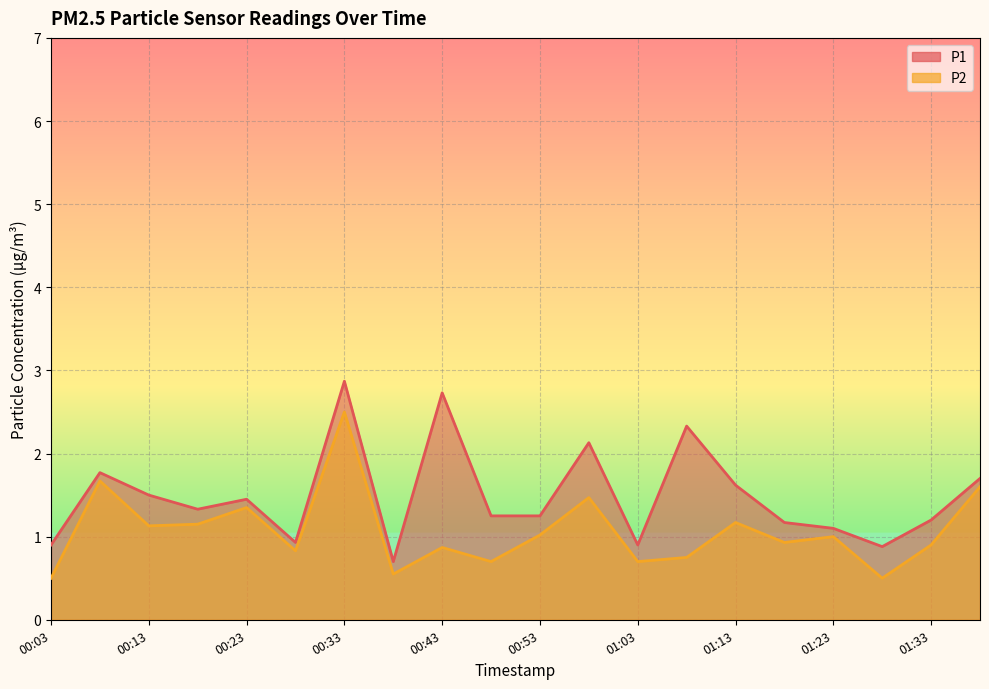

Which category has the lowest value across all series?

00:03